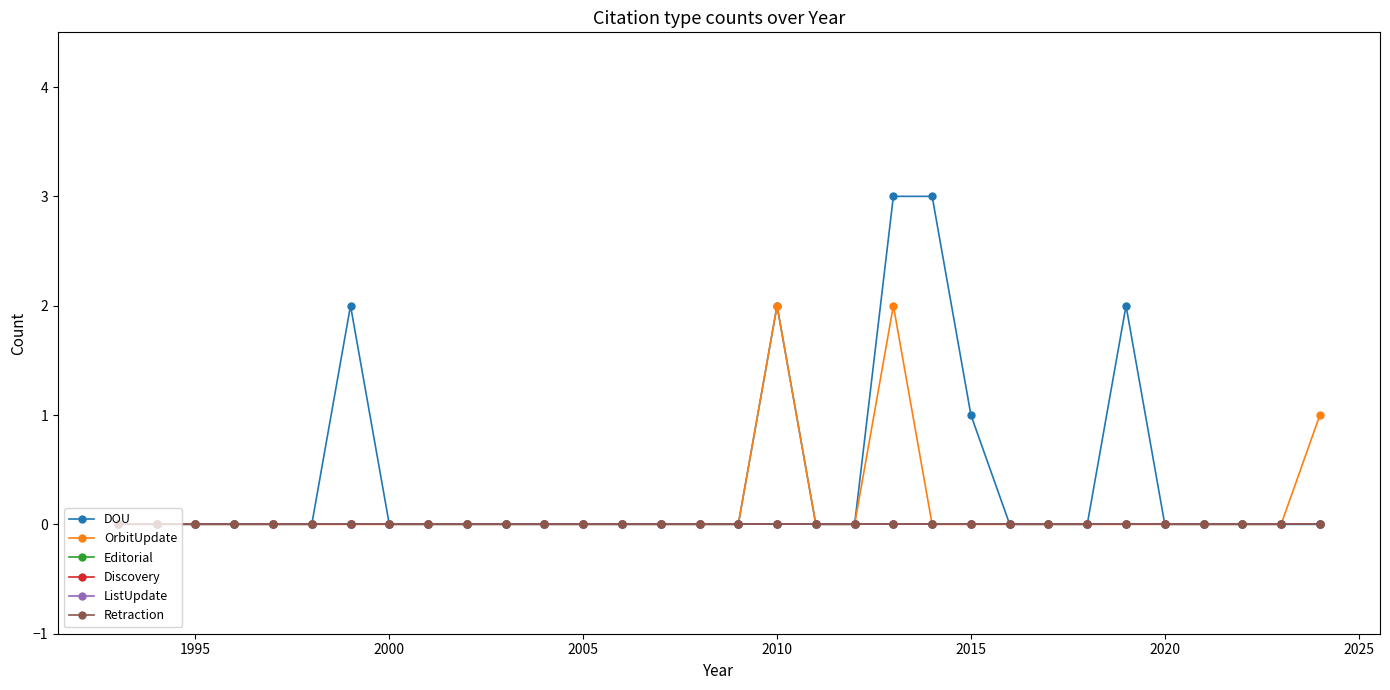

How many OrbitUpdate values are between 0 and 1?

30